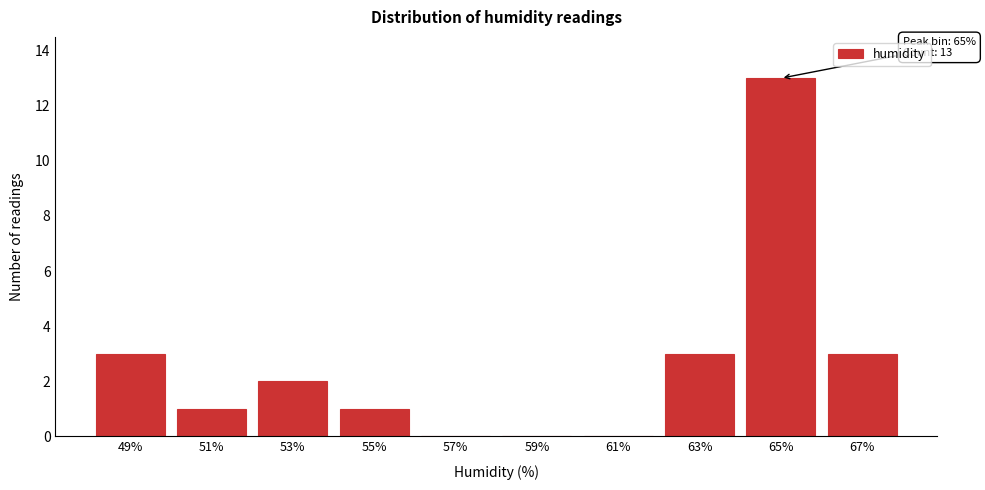

Reading left to right, extract all data points from this chart.

49%=3	51%=1	53%=2	55%=1	57%=0	59%=0	61%=0	63%=3	65%=13	67%=3